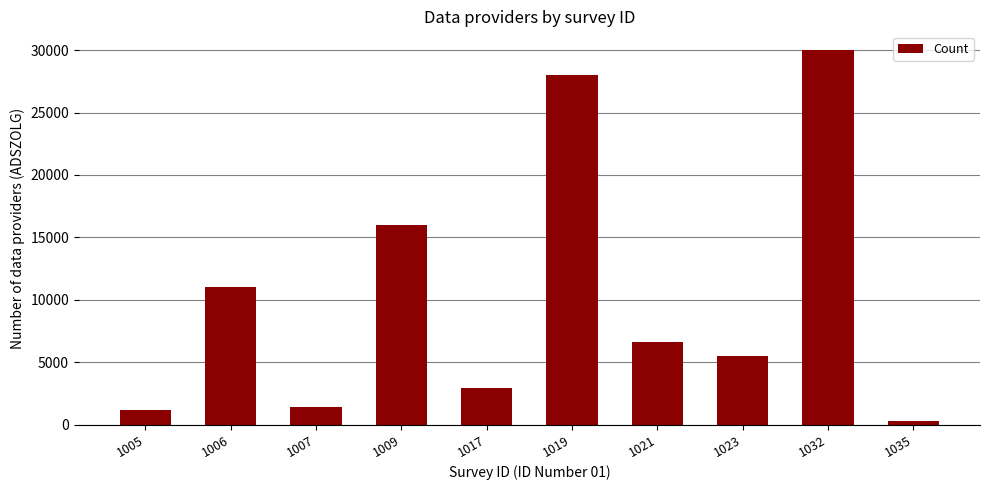

What is the difference between the values at 1021 and 1007?

5200